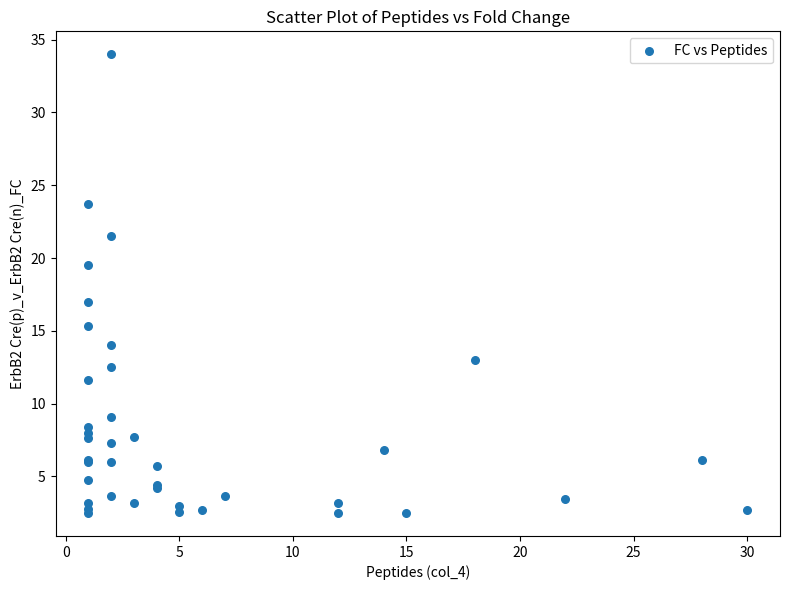

What Y value in the scatter plot is closest to 18?

17.0